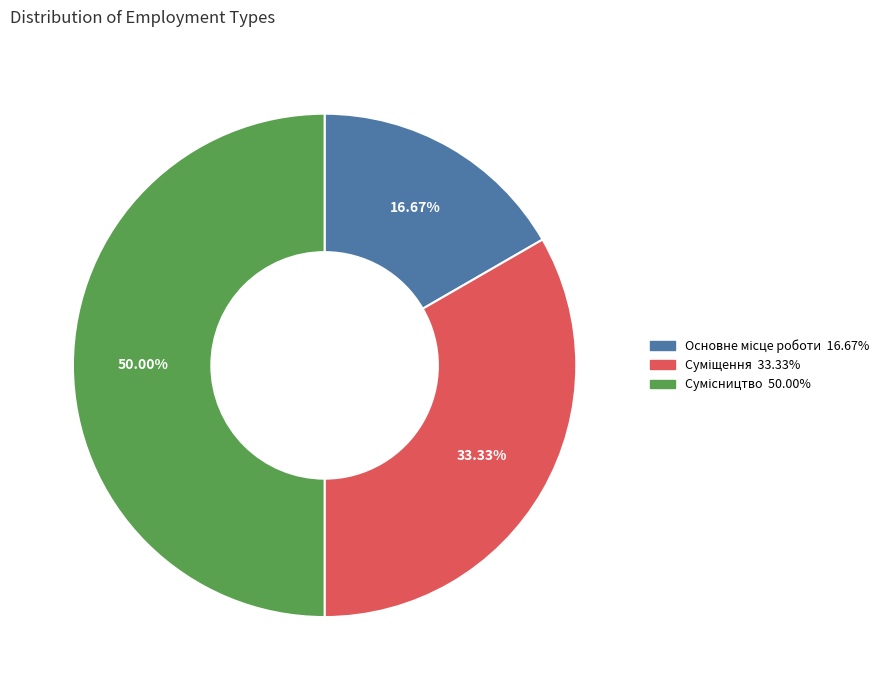

What is the change in value from Основне місце роботи to Сумісництво?

+2